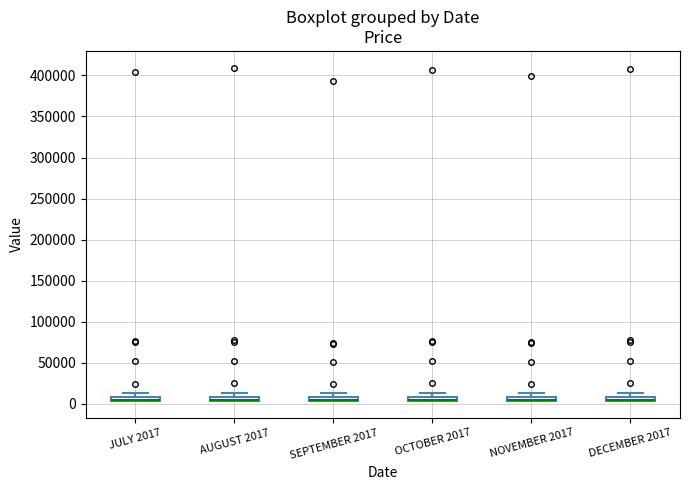

Where is the lower edge of the box for SEPTEMBER 2017 on the y-axis? The values are not printed on the chart, so give them approximately, as read against the axis.

5000